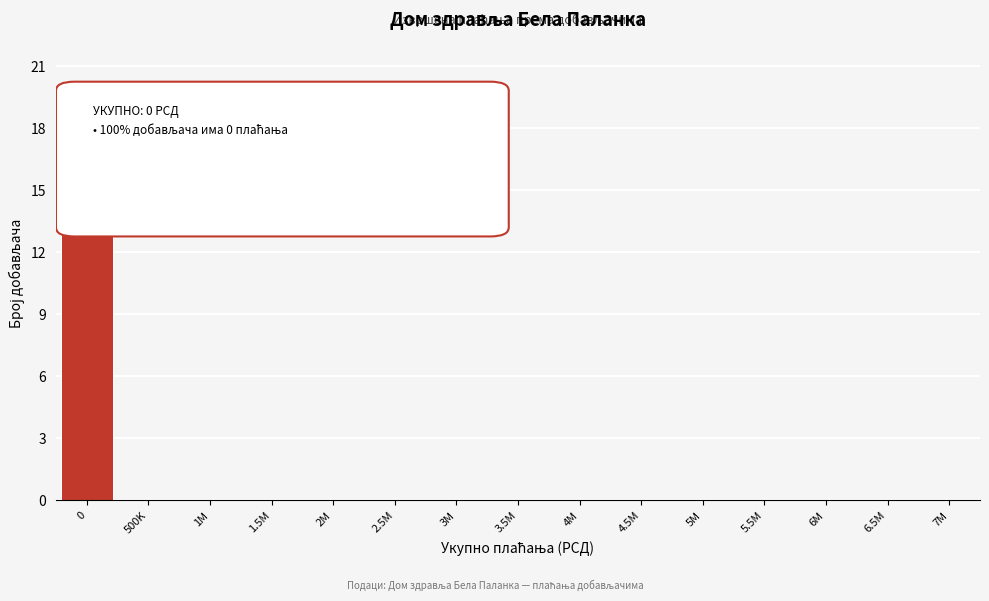

Reading left to right, list all the values displayed in this chart.

0=20	500K=0	1M=0	1.5M=0	2M=0	2.5M=0	3M=0	3.5M=0	4M=0	4.5M=0	5M=0	5.5M=0	6M=0	6.5M=0	7M=0